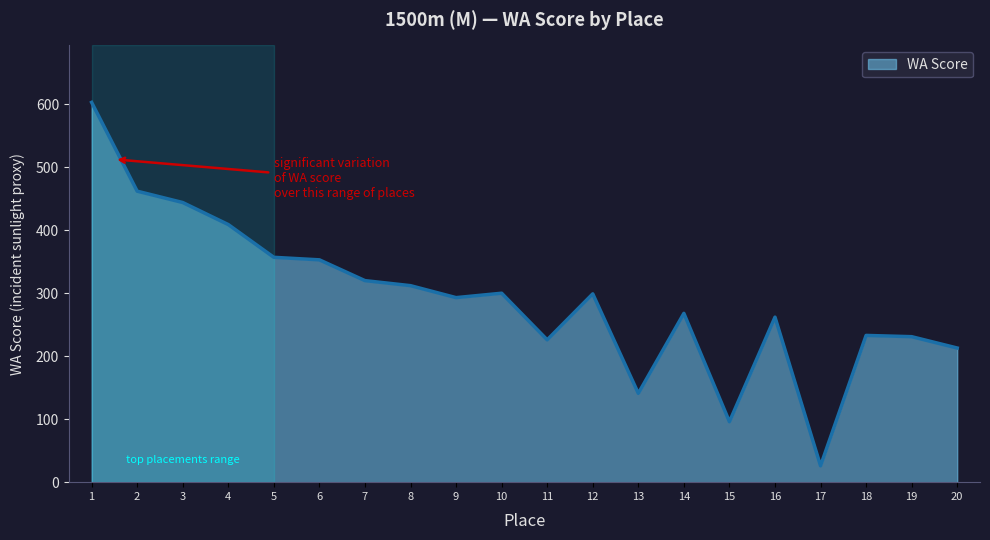

Where does the data first go above 299?

1